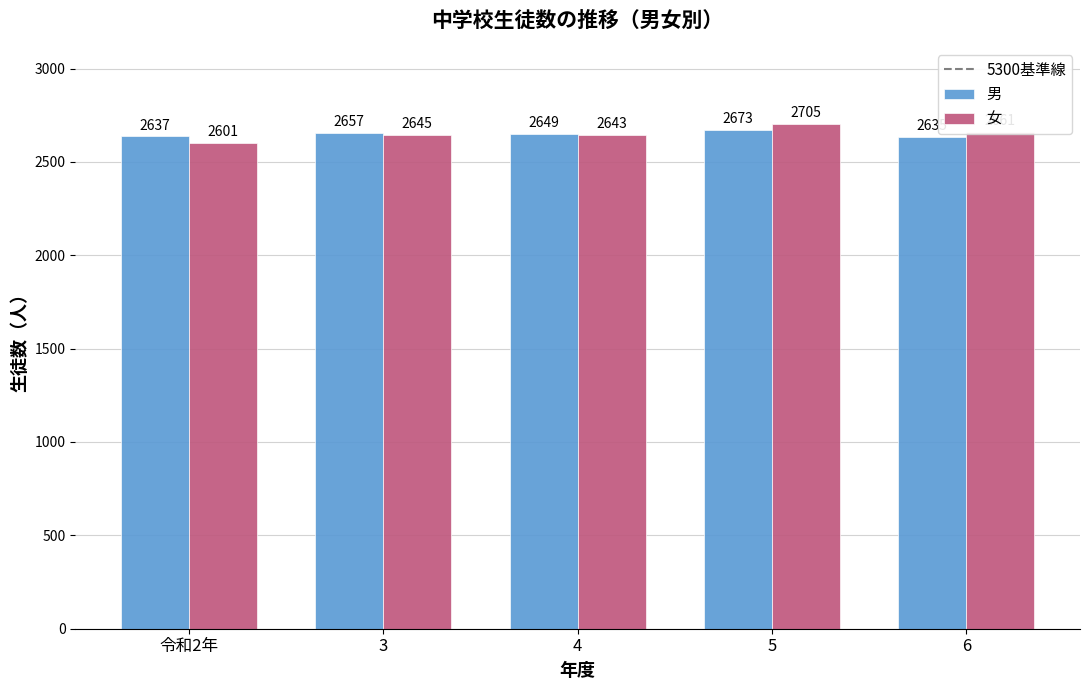

Reading right to left, transcribe all the data shown in this chart.

男: 2635	2673	2649	2657	2637
女: 2661	2705	2643	2645	2601